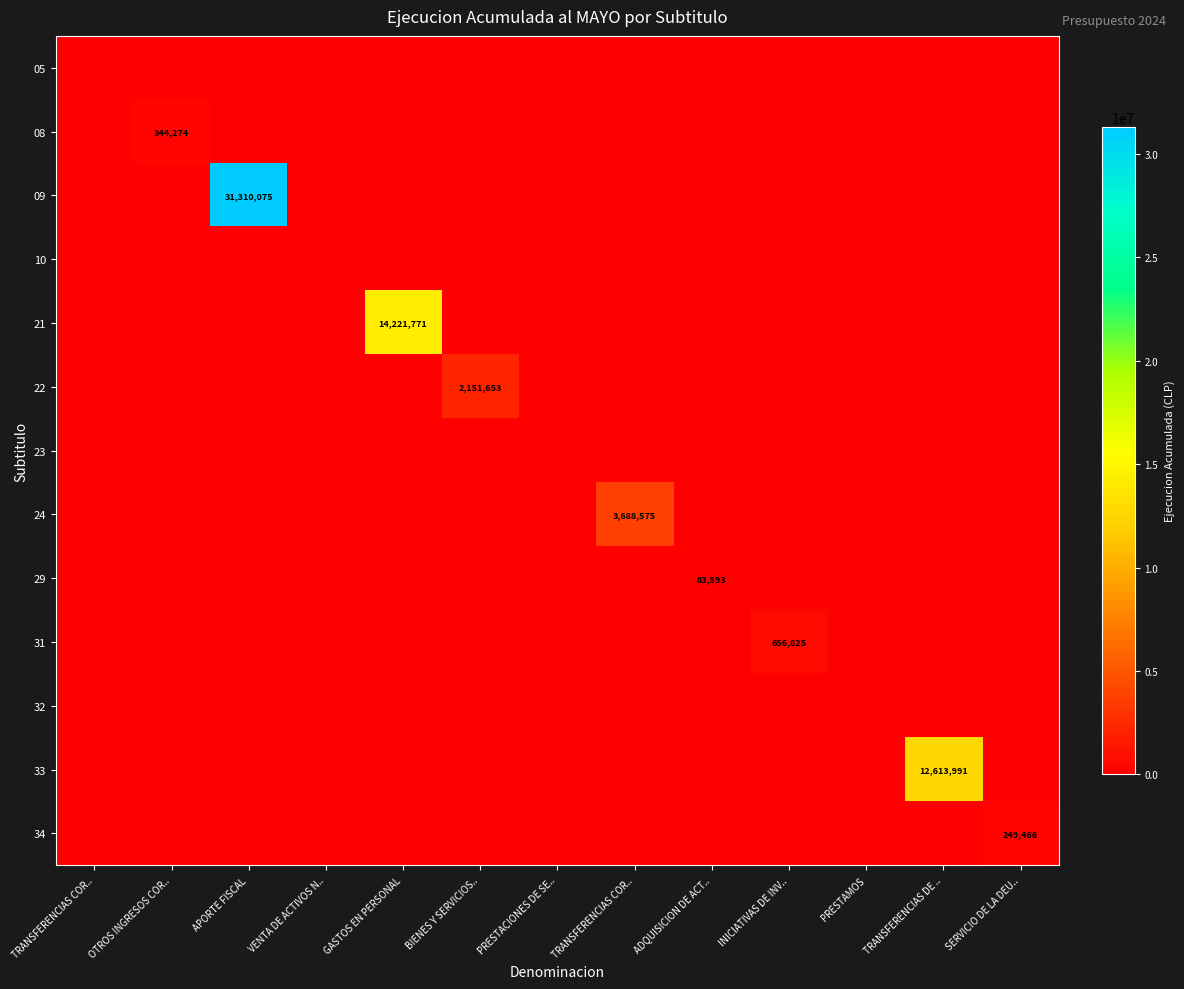

At which category does the chart reach its peak across all series?

APORTE FISCAL